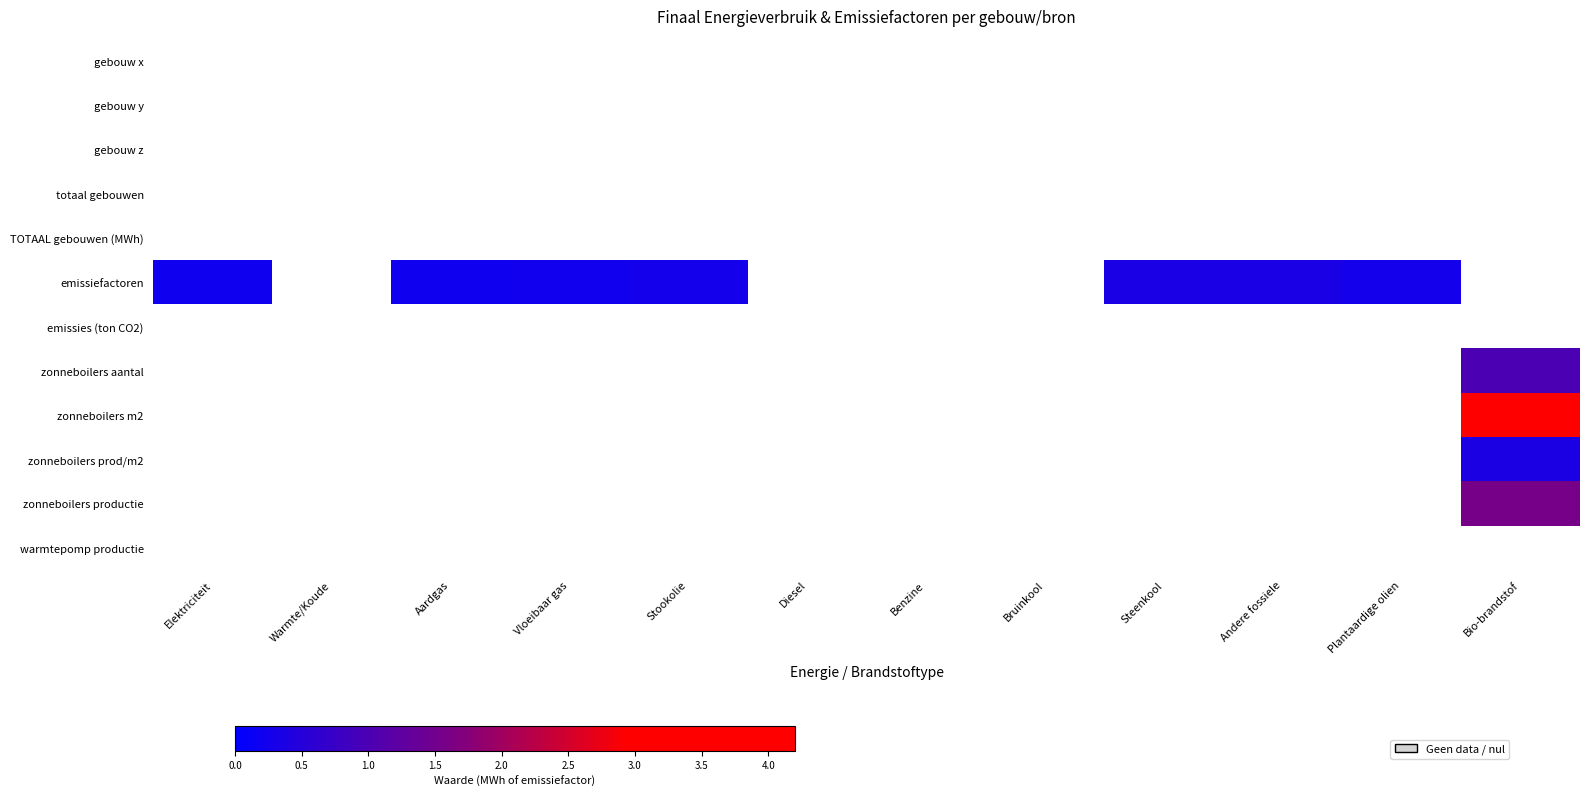

Between Aardgas and Bruinkool, which is larger?

Bruinkool